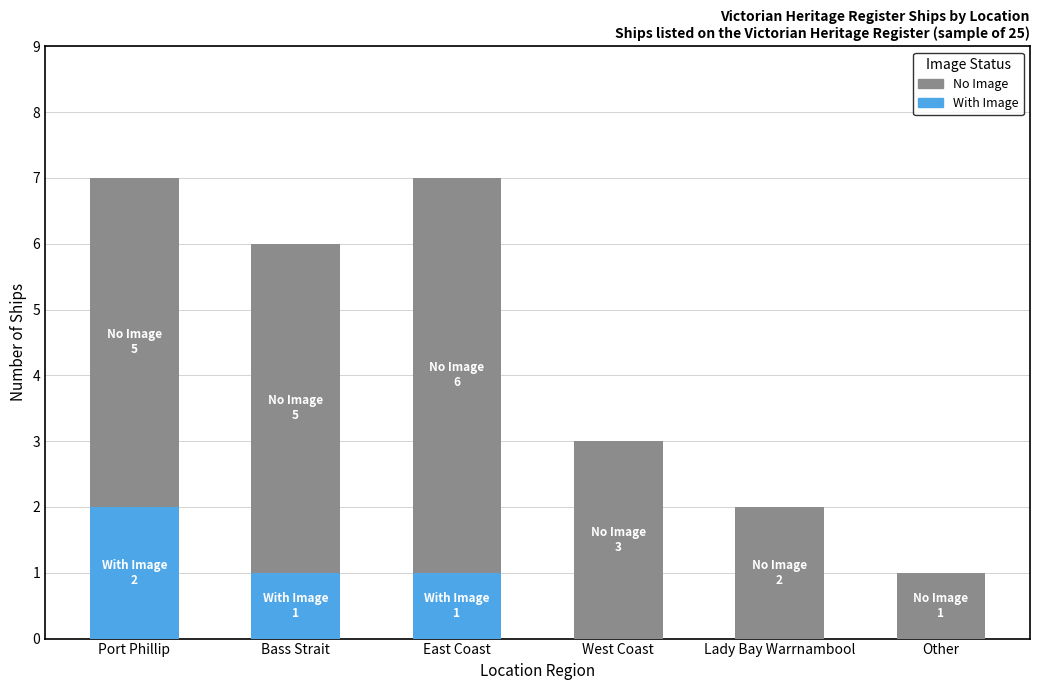

Reading left to right, transcribe the values for With Image.

Port Phillip=2	Bass Strait=1	East Coast=1	West Coast=0	Lady Bay Warrnambool=0	Other=0